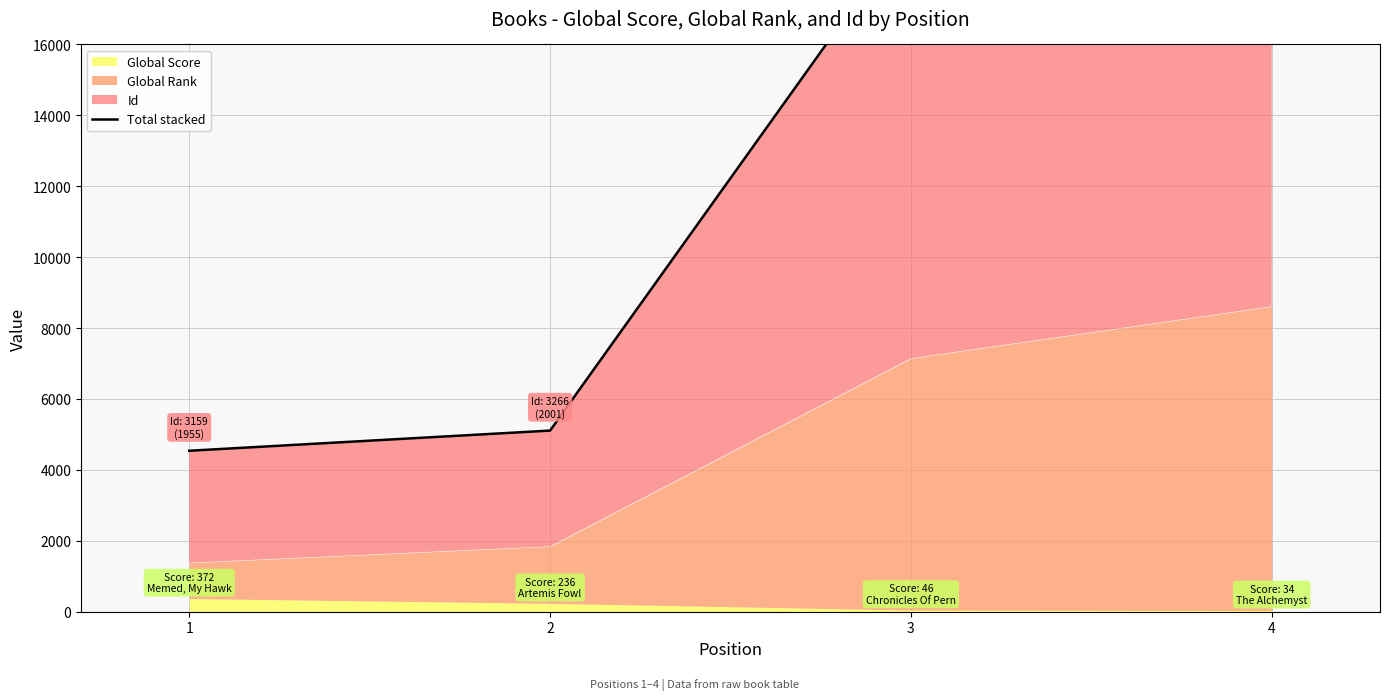

Reading left to right, what are all the values shown in this chart?

4540	5109	19347	21827